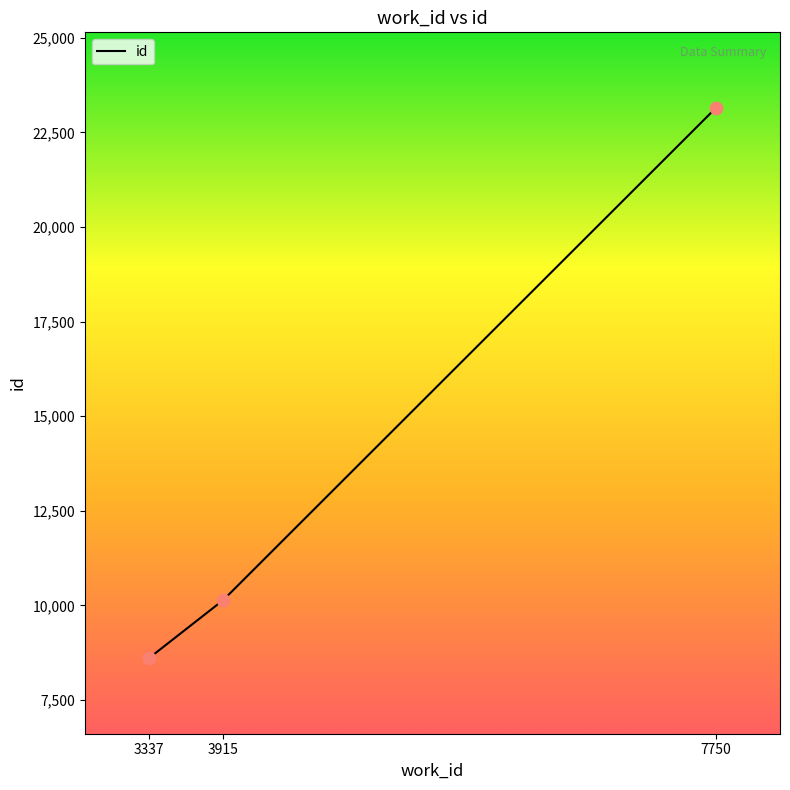

What is the change in value from 3337 to 3915?

+1535